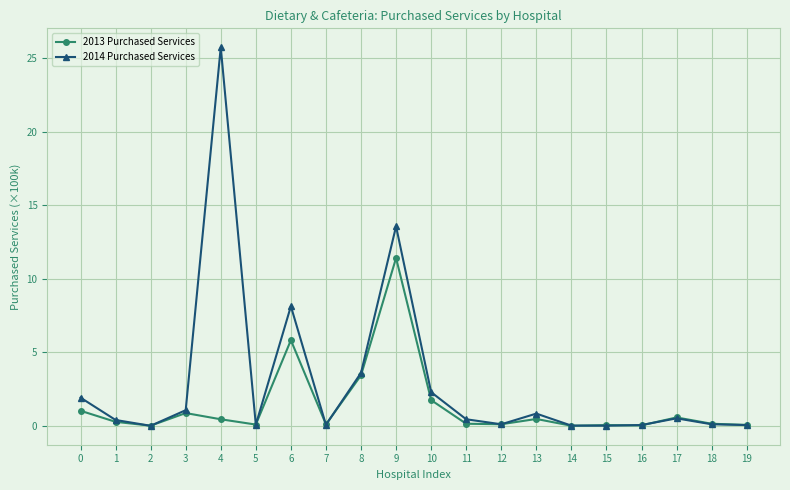

How many lines are shown in the chart?

2